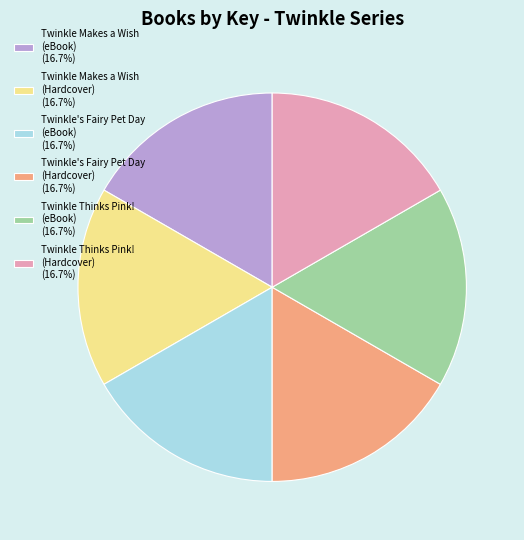

What is the ratio of the value at Twinkle Thinks Pink! (eBook) (16.7%) to the value at Twinkle Makes a Wish (Hardcover) (16.7%)?

1.0